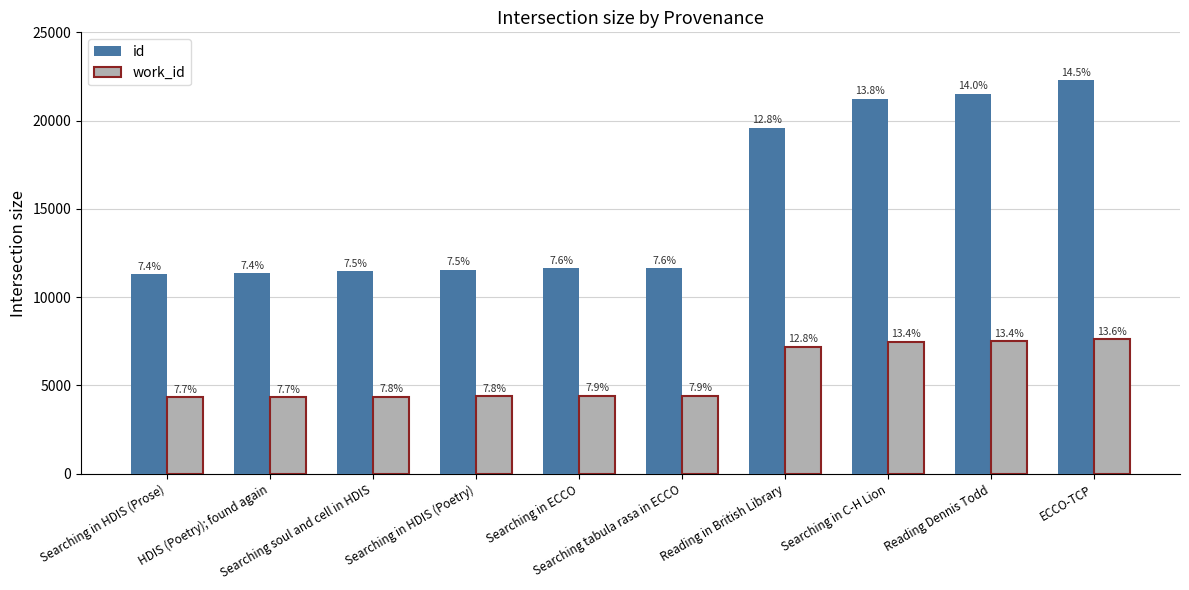

What is the average value of the work_id series?

5602